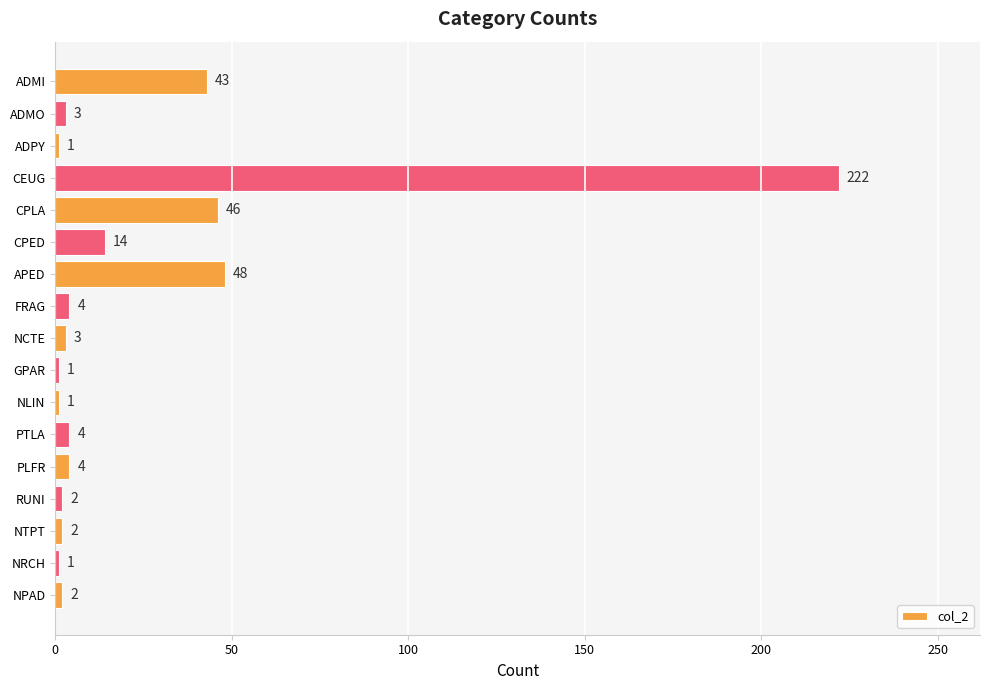

Approximately how many times larger is the value at NRCH compared to NLIN?

1.0